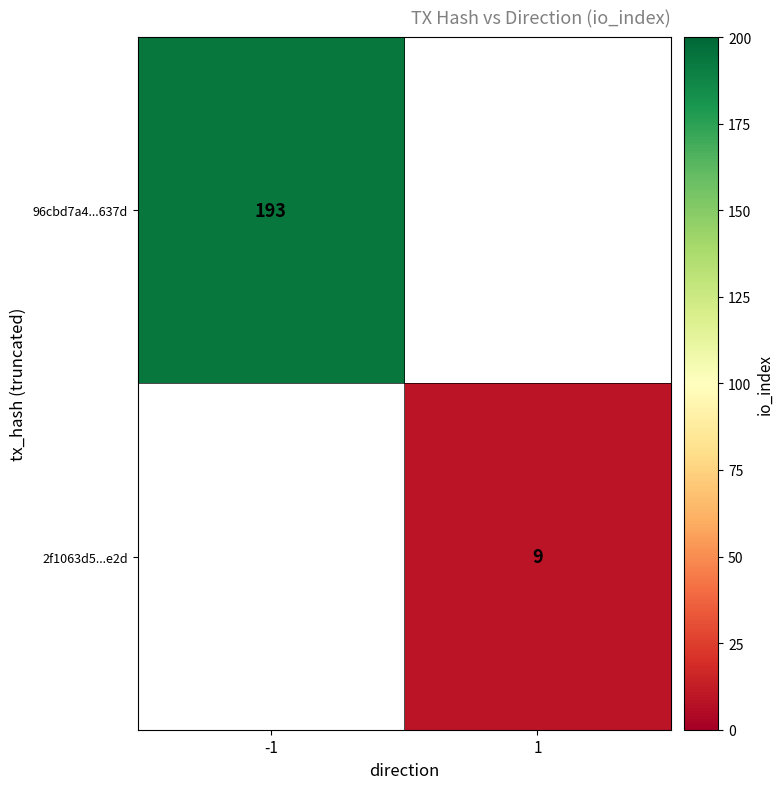

Is it true that 96cbd7a4...637d equals 51 at -1?

False